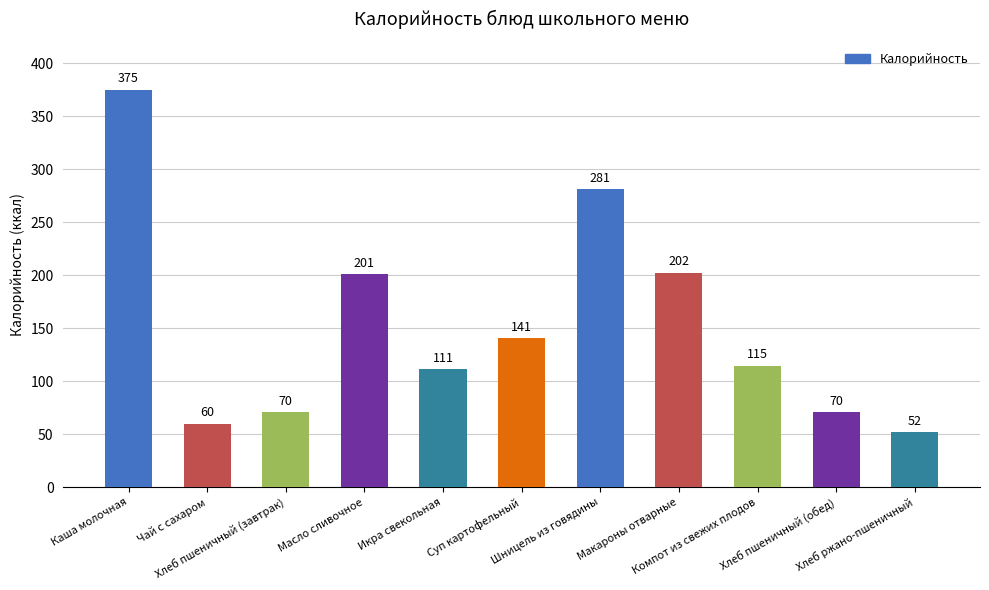

What position from the left is Хлеб пшеничный (обед)?

10